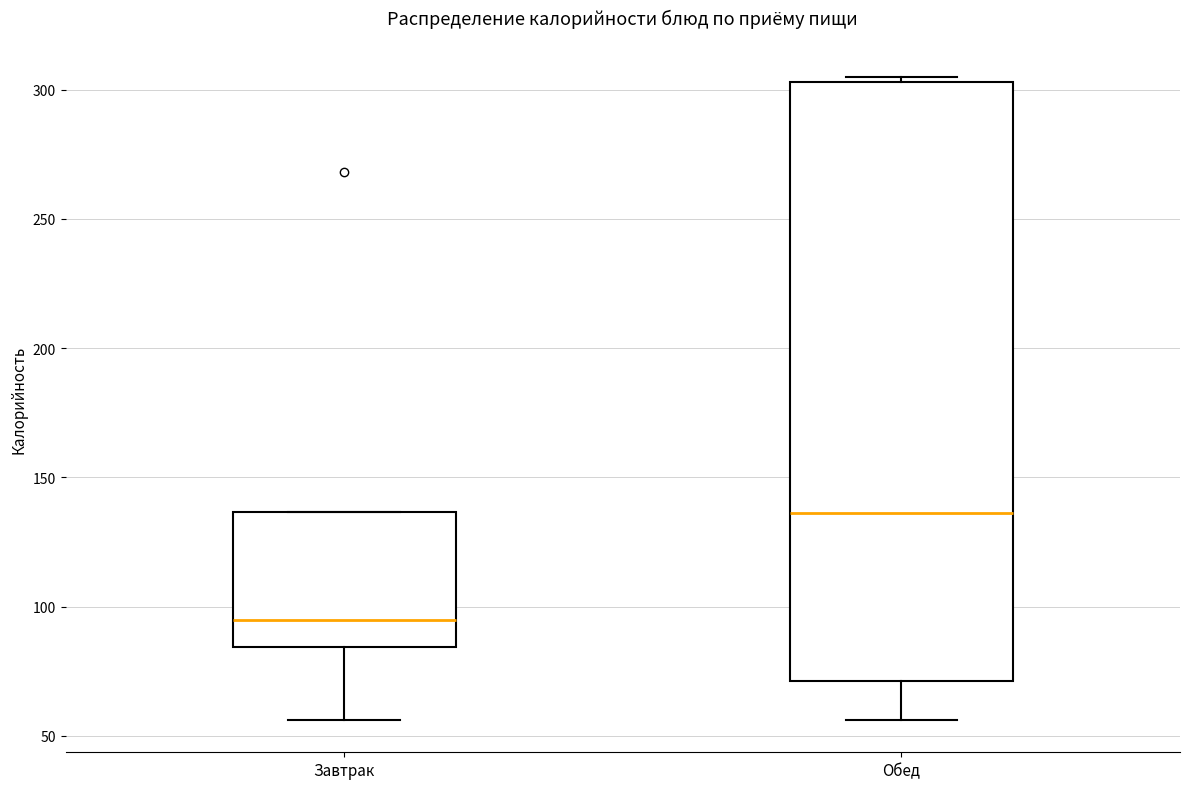

Reading left to right, transcribe this box plot: for each box, give where its median line is, the range the box spans, and where its two whiskers end, as read against the y-axis. The values are not printed on the chart, so give them approximately, as read against the axis.

Завтрак: median 95, box 85 to 135, whiskers 55 to 135
Обед: median 135, box 70 to 305, whiskers 55 to 305 (just above the box's upper edge)